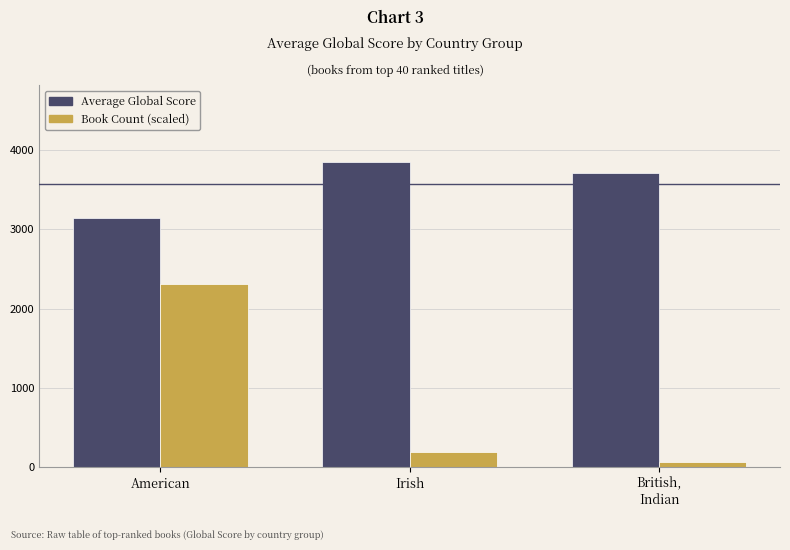

The value of Average Global Score at Irish is 3853.0. True or false?

True